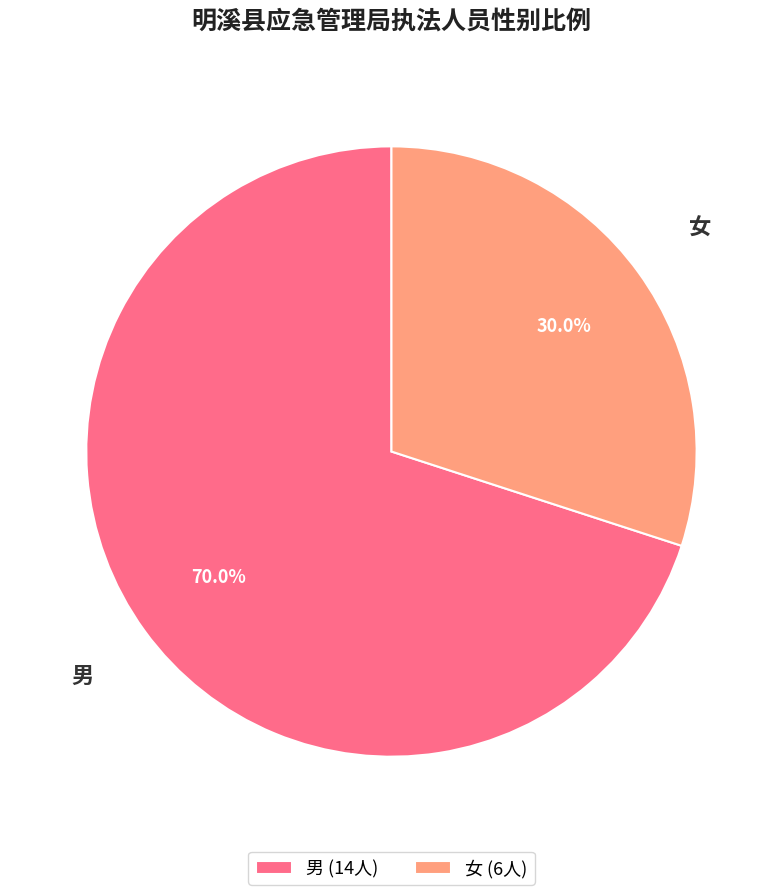

Is it true that 女 is 40% of the pie?

False